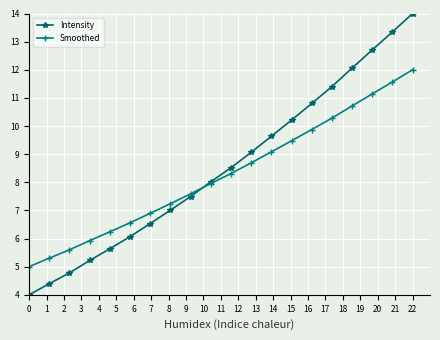

Which series has the widest spread of values?

Intensity